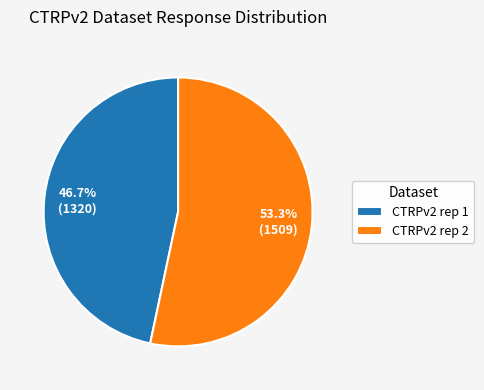

What is the ratio of the value at CTRPv2 rep 2 to the value at CTRPv2 rep 1?

1.1